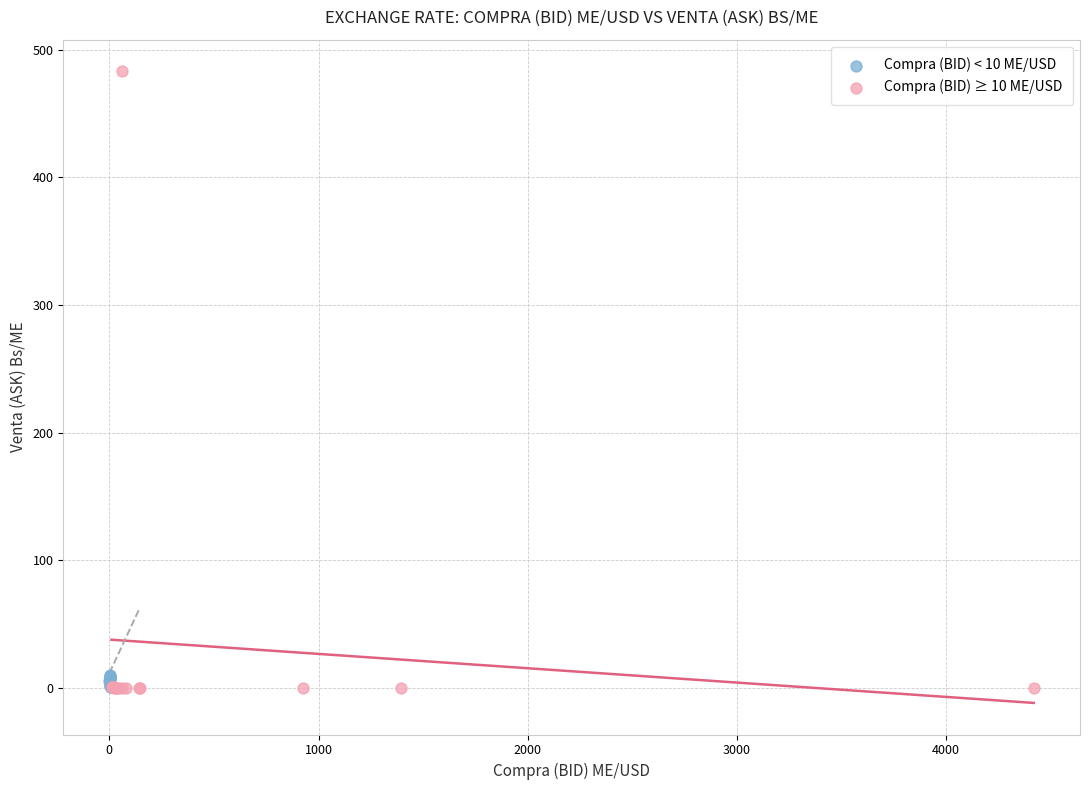

Which series has the widest spread of Y values?

Compra (BID) ≥ 10 ME/USD